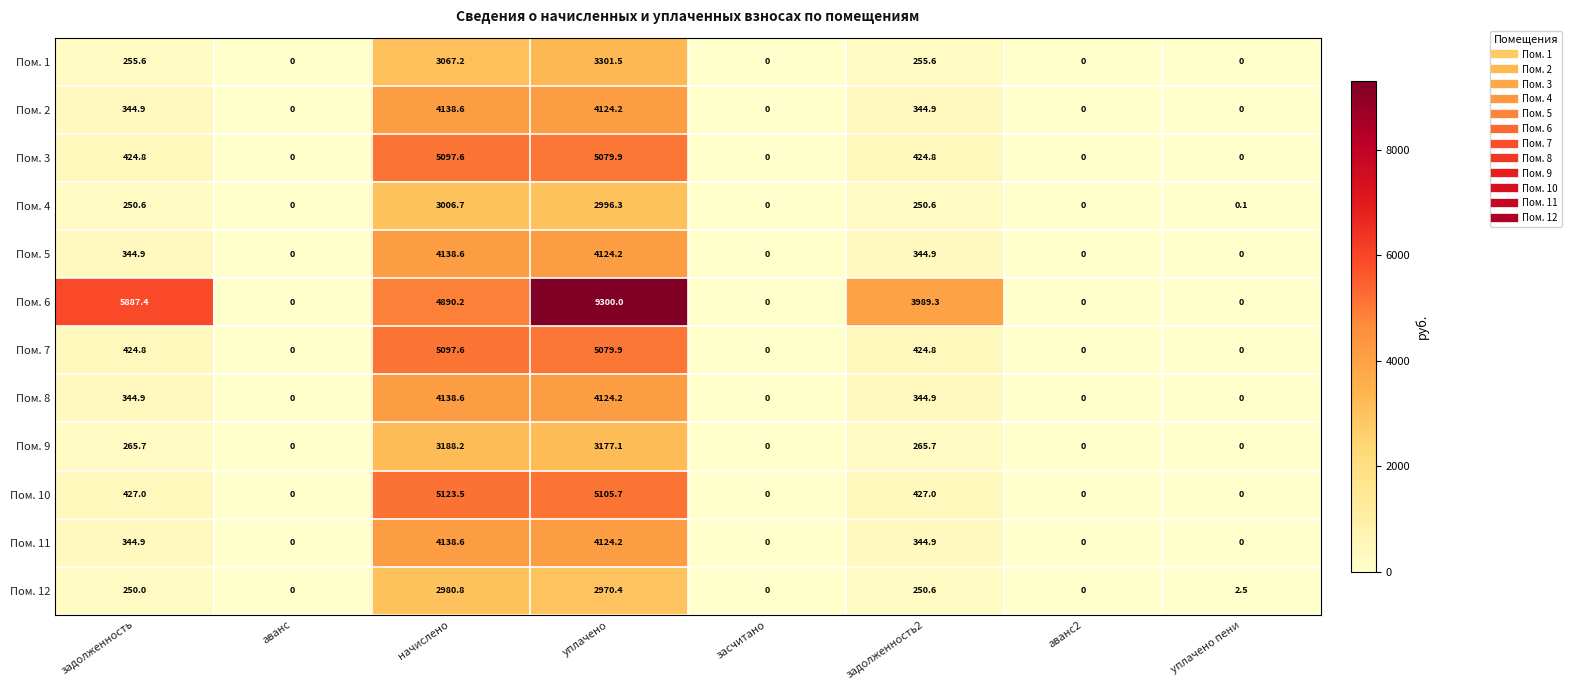

At which label does Пом. 7 first exceed 424?

задолженность